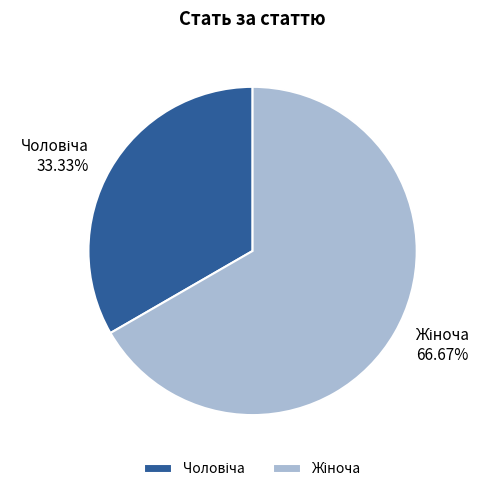

Does any single category account for the majority?

Yes